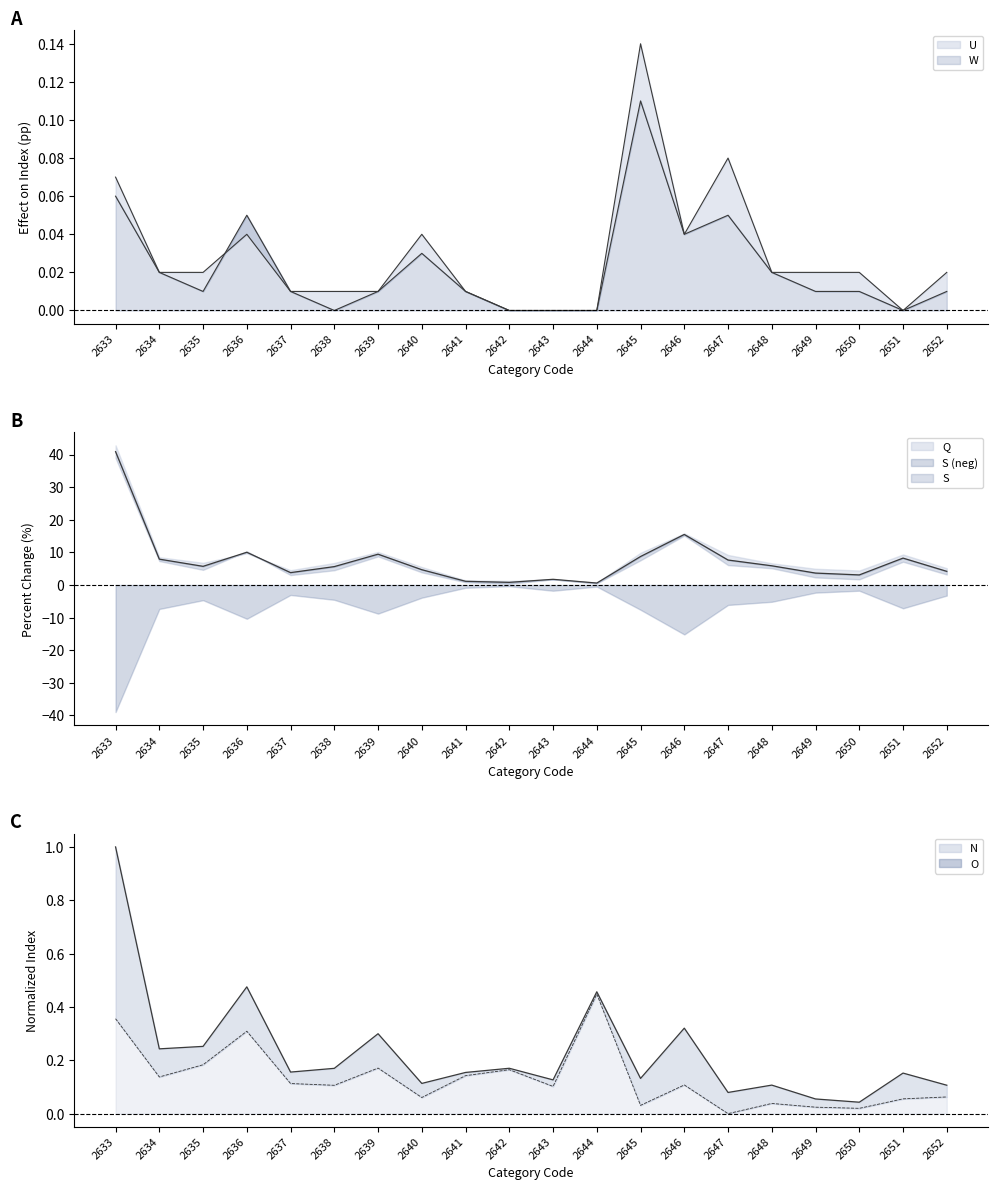

Between 2636 and 2634, which is larger?

2636